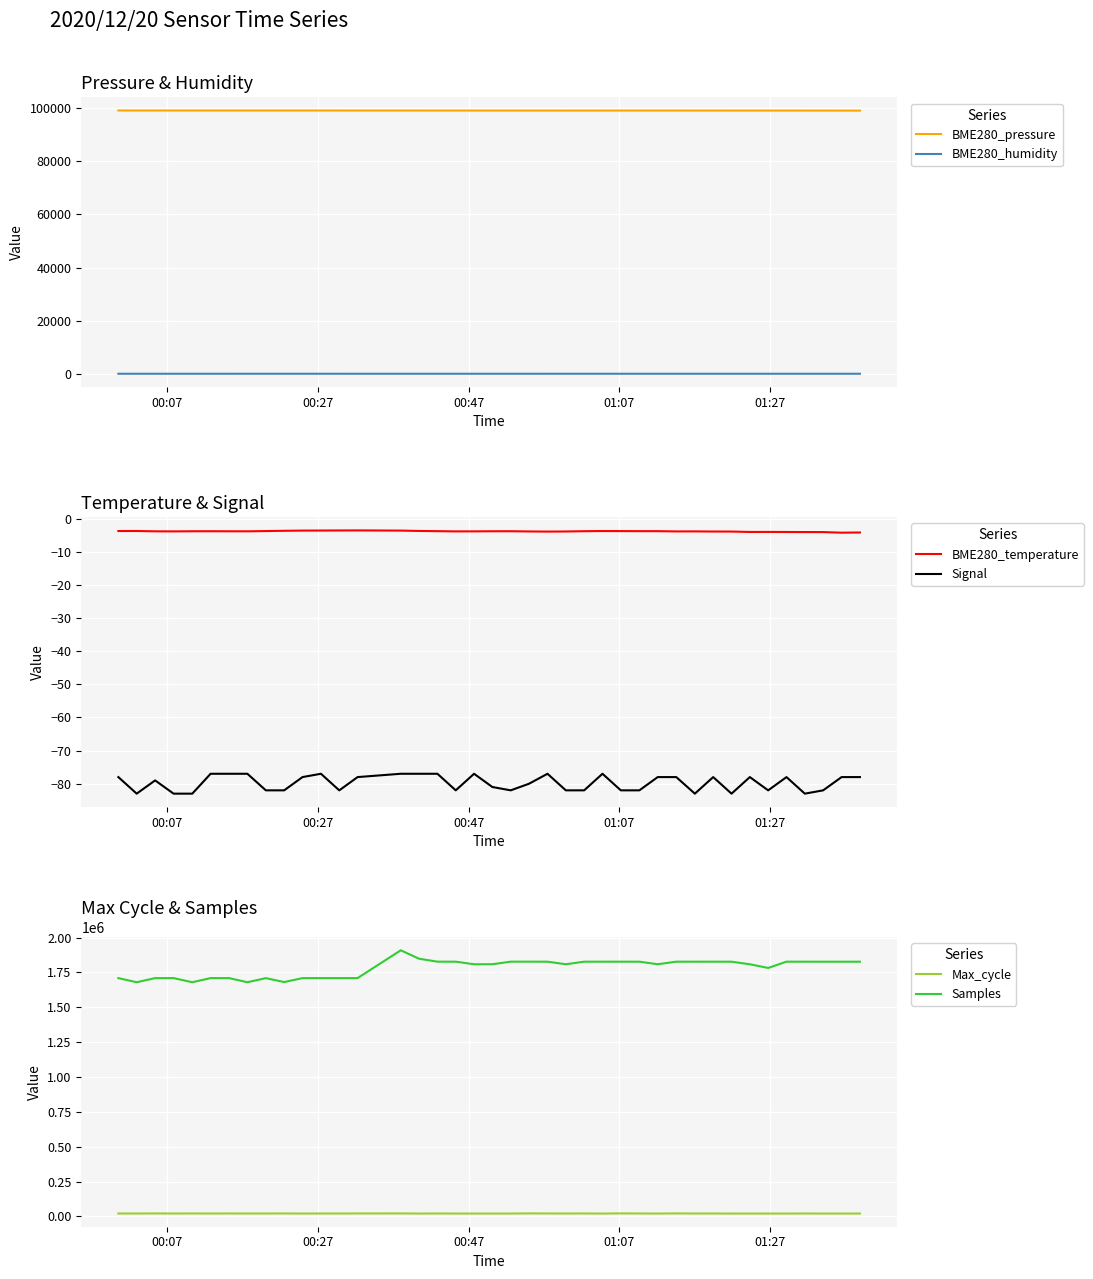

Is this an area chart (filled region under the line)?

No